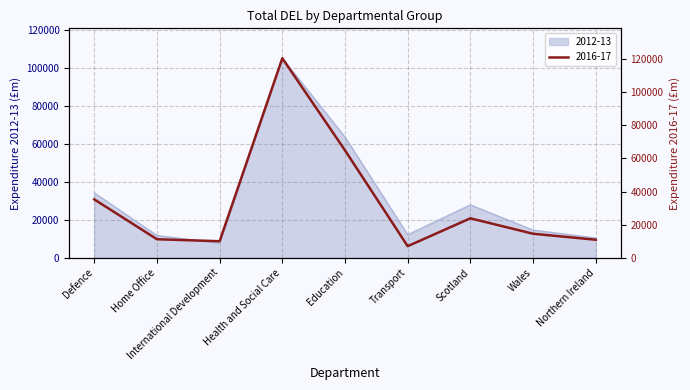

What is the difference between the second highest and minimum values in the 2012-13 series?

55913